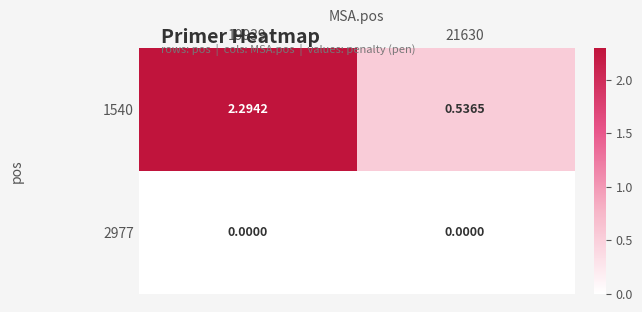

How many categories are shown in the chart?

2